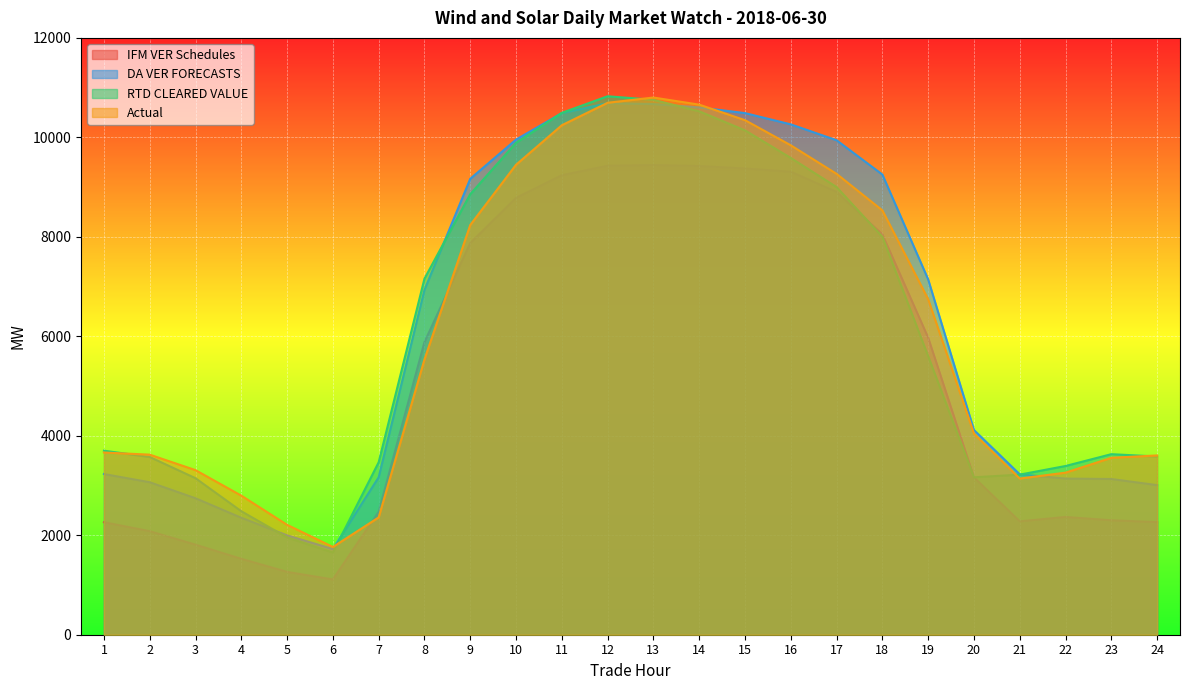

At how many categories does at least one series exceed 4969?

12